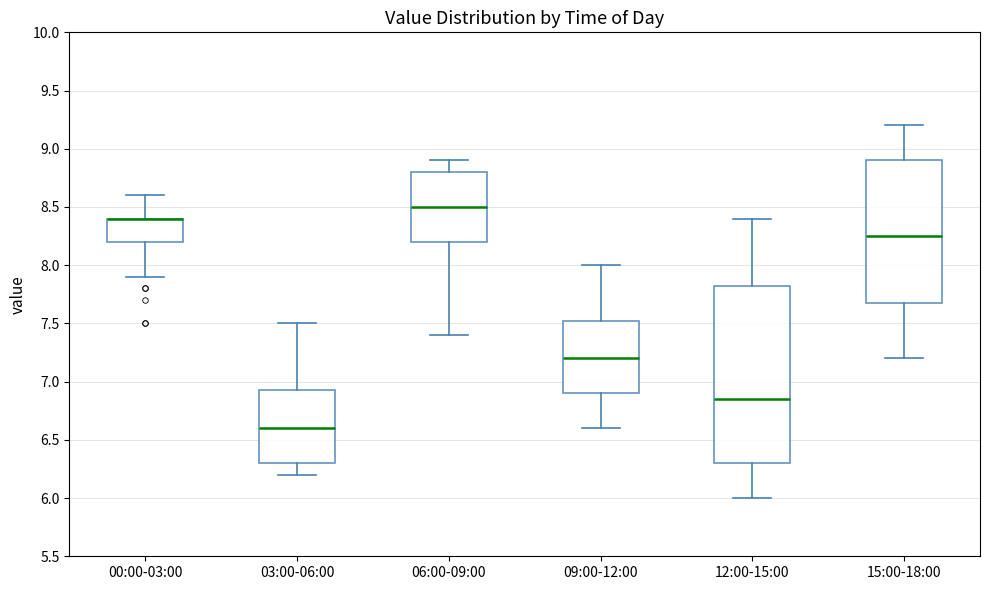

Where is the lower edge of the box for 00:00-03:00 on the y-axis? The values are not printed on the chart, so give them approximately, as read against the axis.

8.20